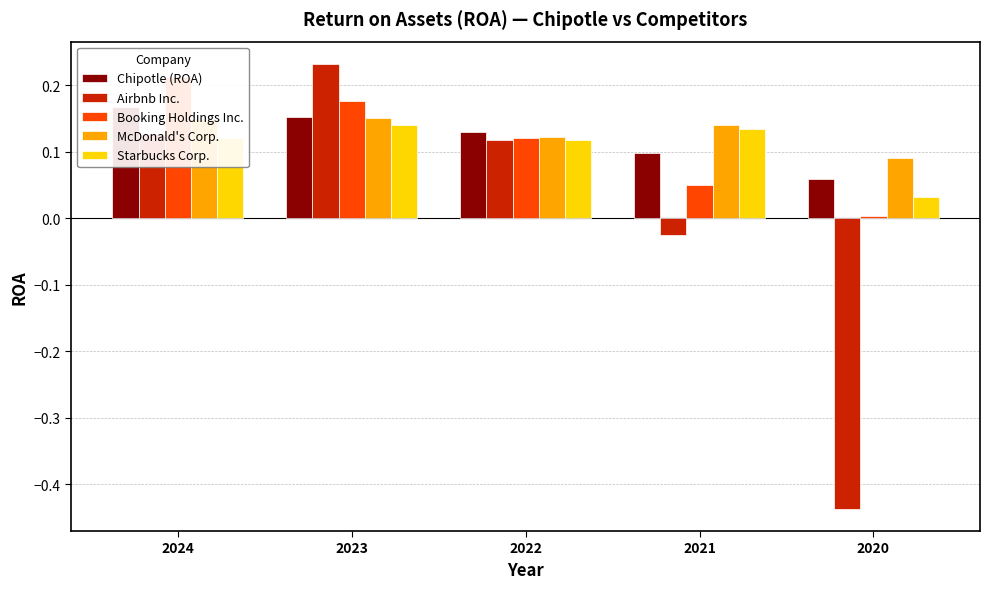

Between 2023 and 2020, which series saw the biggest shift?

Airbnb Inc.